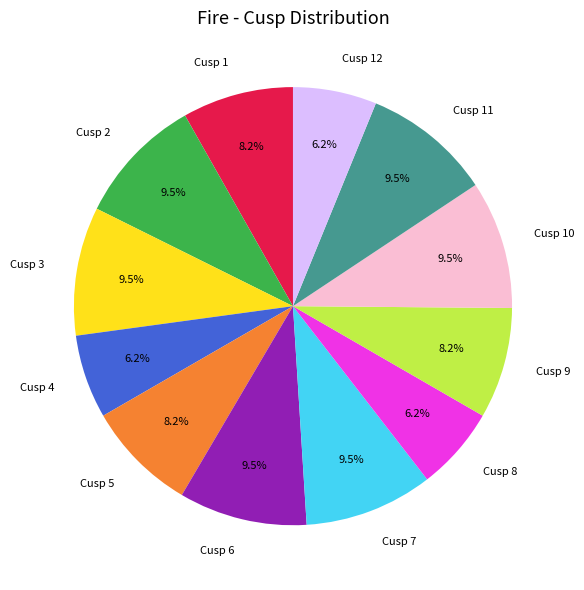

Is it true that Cusp 4 is 6% of the pie?

True